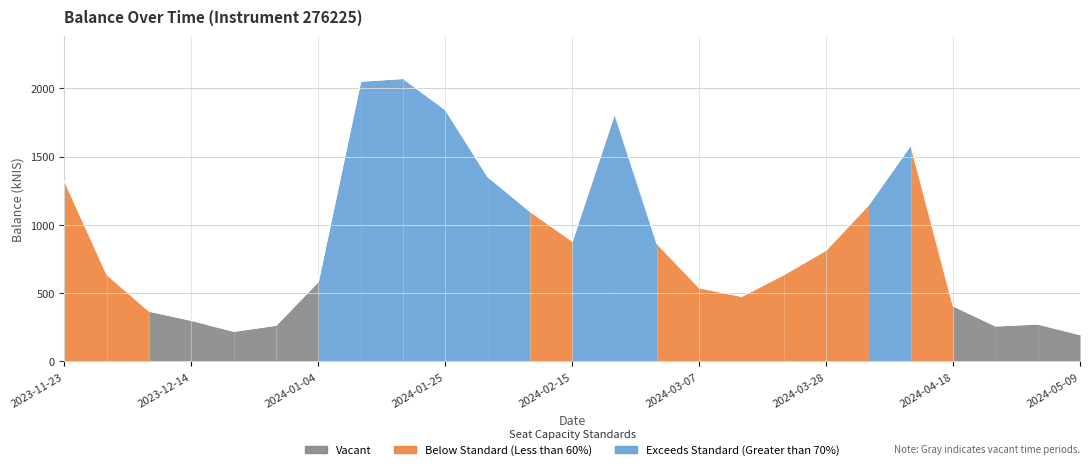

What is the difference between the second highest and second lowest values?

1831.3